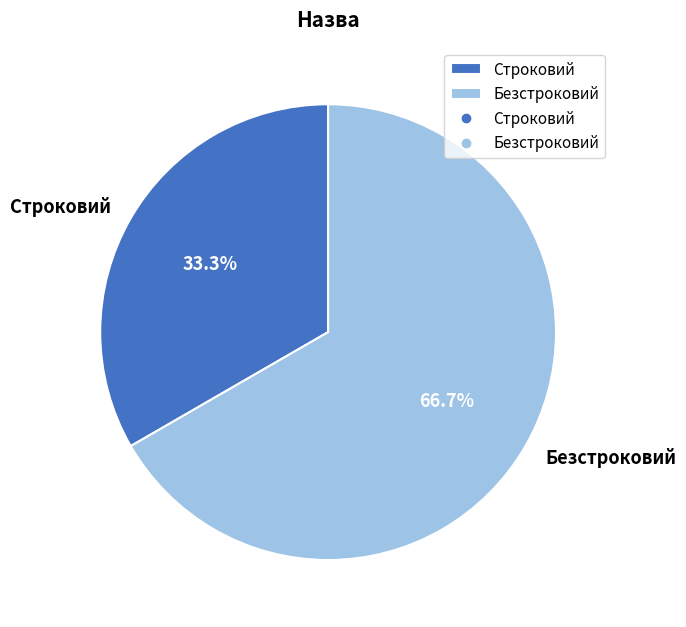

Count the number of slices in the pie.

2